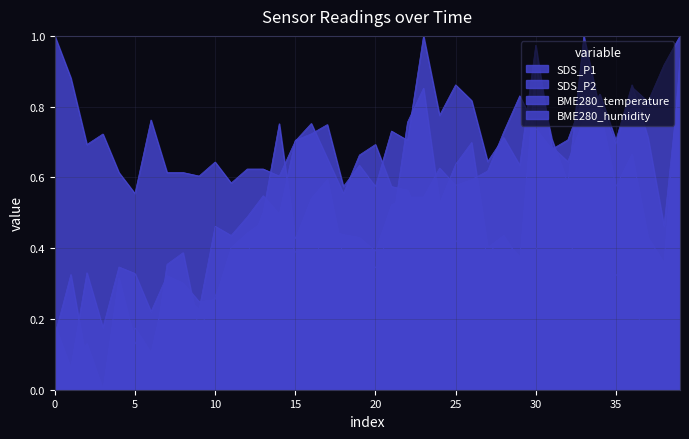

True or false: SDS_P1 has more than 1 interior local peaks.

True